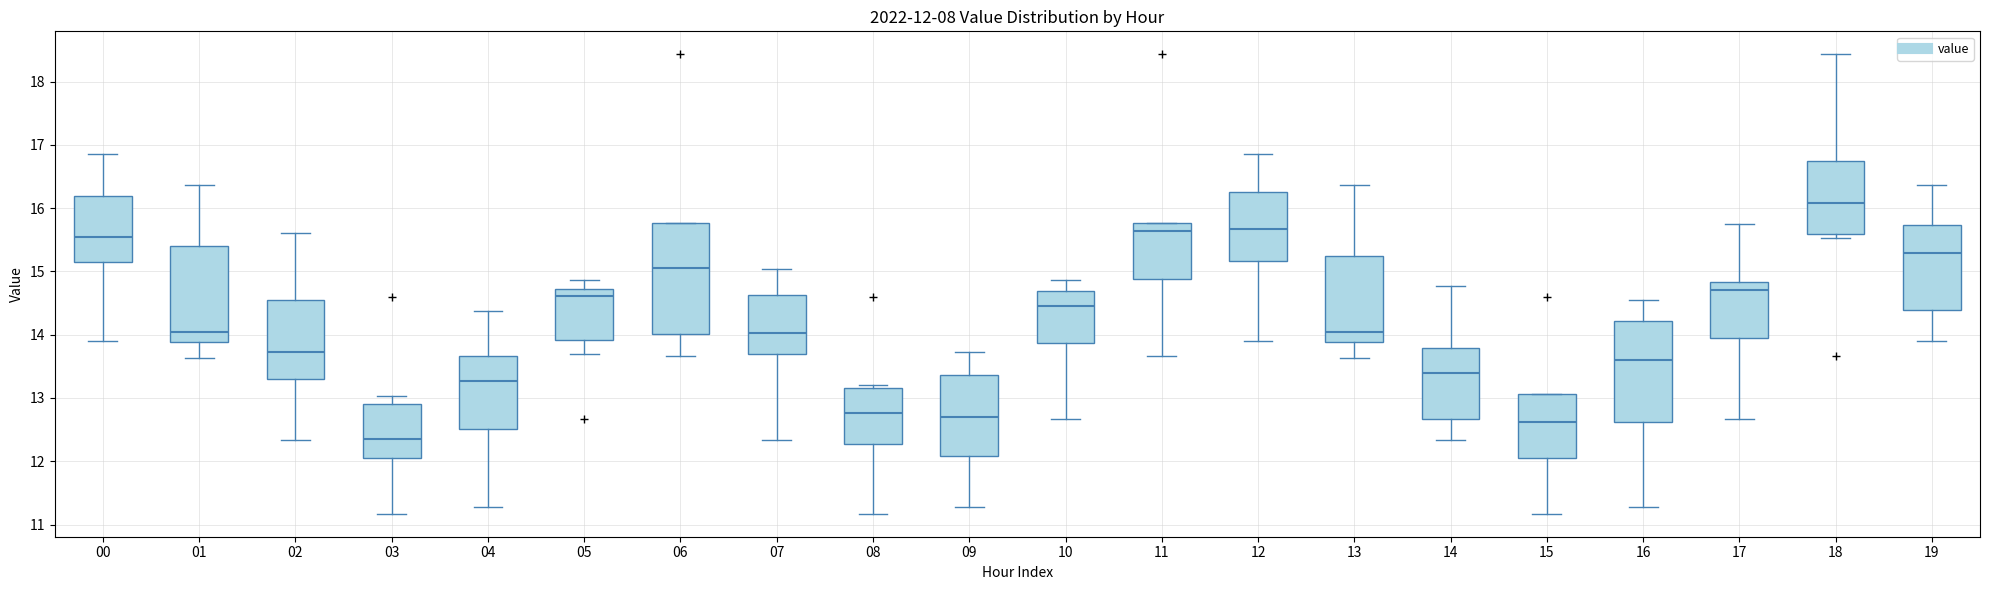

Which box has the lowest median line?

03